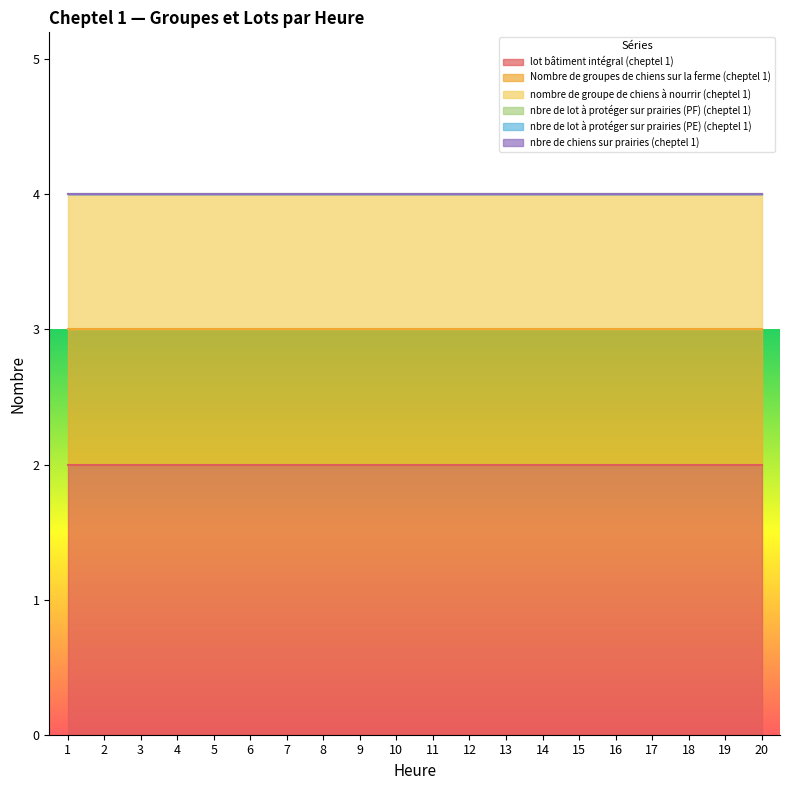

How many lines are shown in the chart?

6